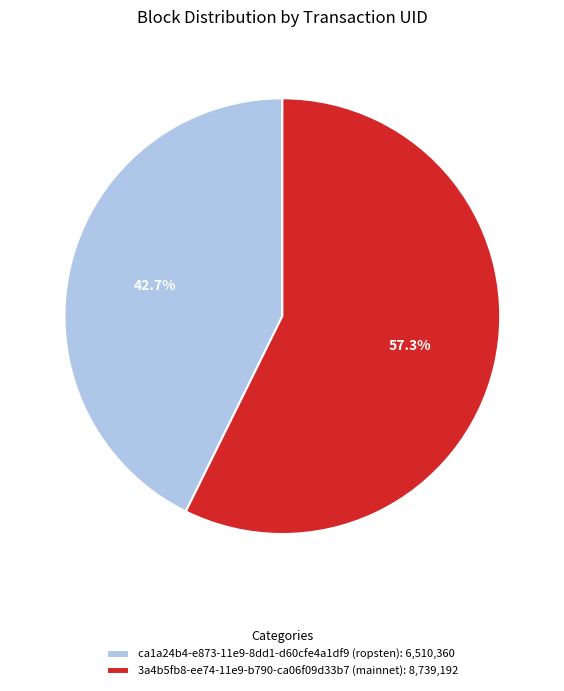

What percentage is NOT represented by 3a4b5fb8-ee74-11e9-b790-ca06f09d33b7?

42.7%